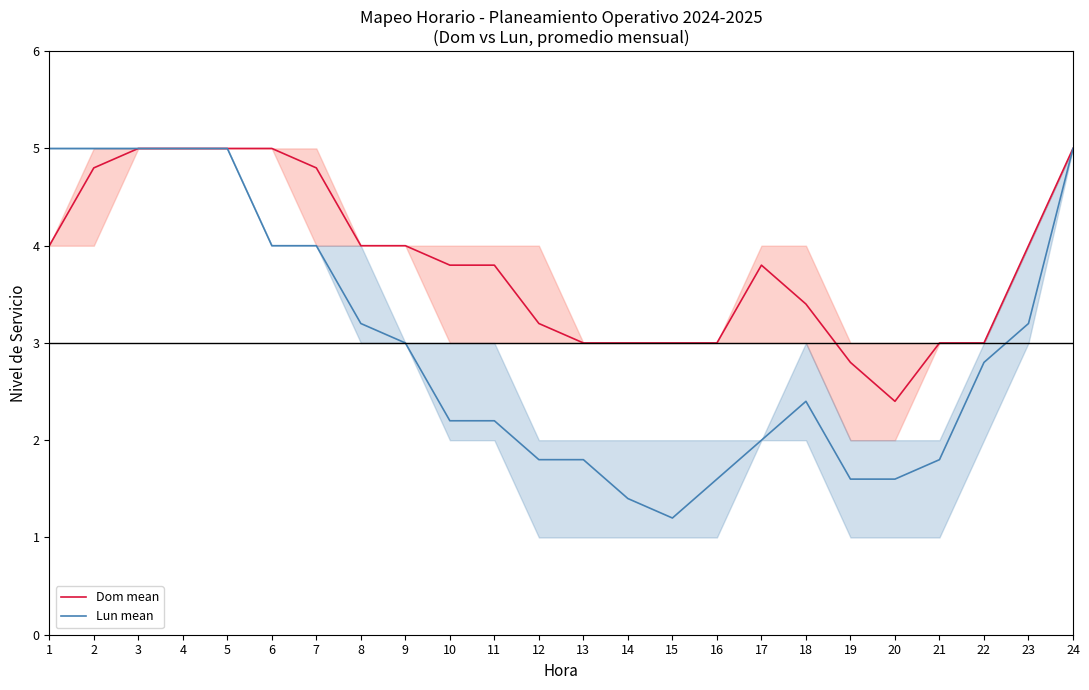

Is this an area chart (filled region under the line)?

No